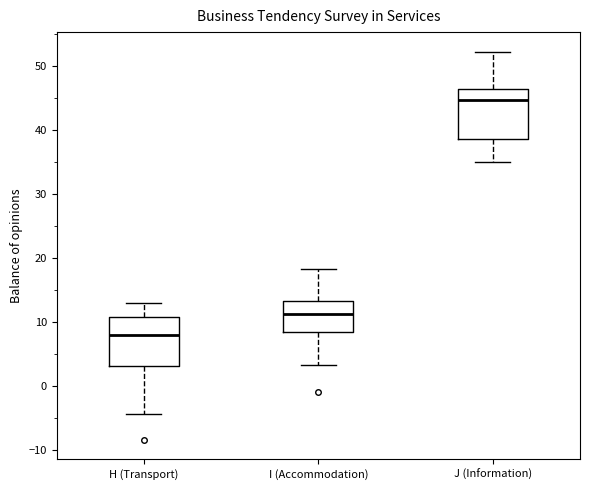

Reading left to right, transcribe this box plot: for each box, give where its median line is, the range the box spans, and where its two whiskers end, as read against the y-axis. The values are not printed on the chart, so give them approximately, as read against the axis.

H (Transport): median 8, box 3 to 11, whiskers -4 to 13
I (Accommodation): median 11, box 8 to 13, whiskers 3 to 18
J (Information): median 45, box 39 to 46, whiskers 35 to 52